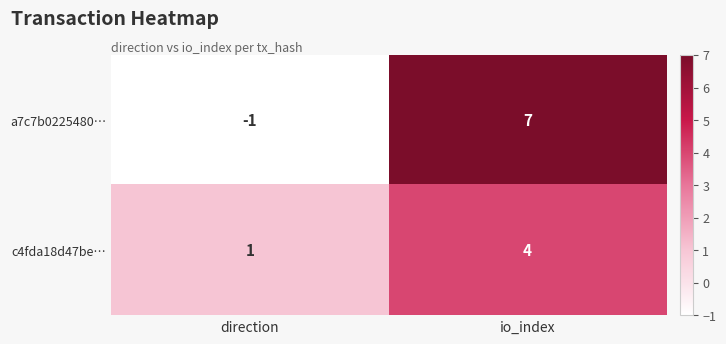

List the series in order of their peak value, highest first.

a7c7b0225480…, c4fda18d47be…